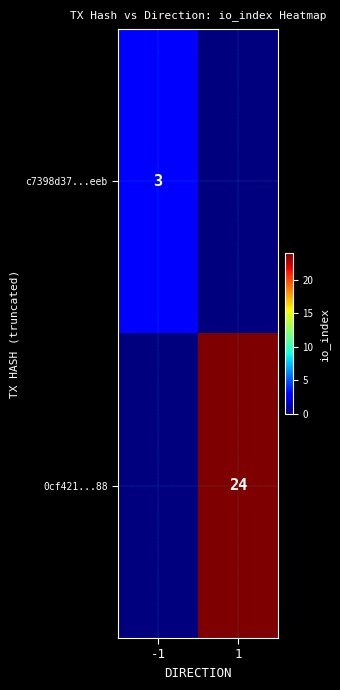

The value of 0cf421...88 at 1 is 24. True or false?

True